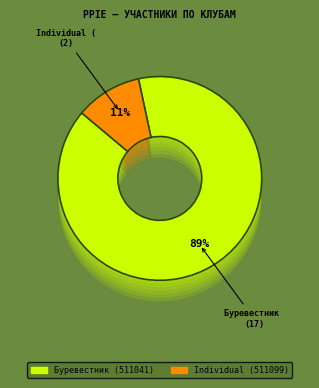

Is Буревестник (511041) the majority of the pie?

Yes